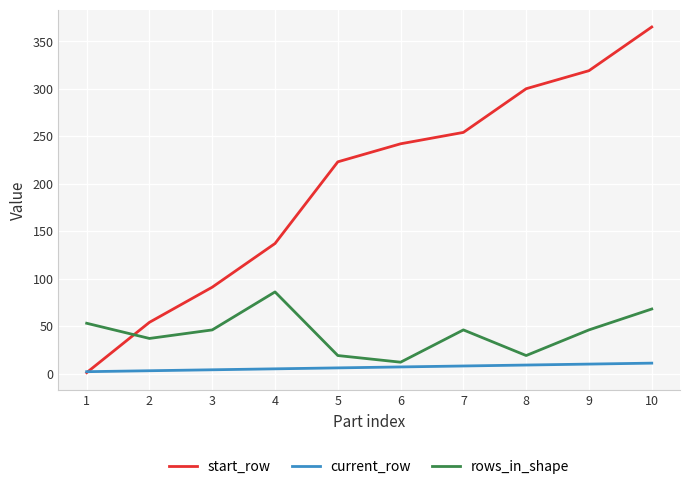

Rank the series by their average value, from highest to lowest.

start_row, rows_in_shape, current_row